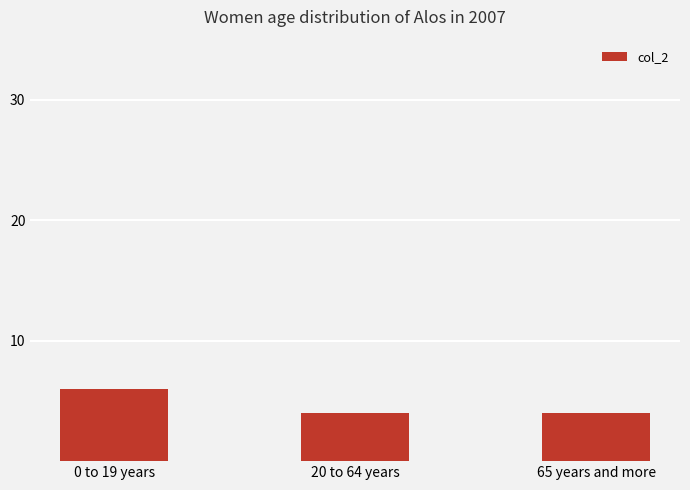

What is the value of the 3rd bar from the left?

4